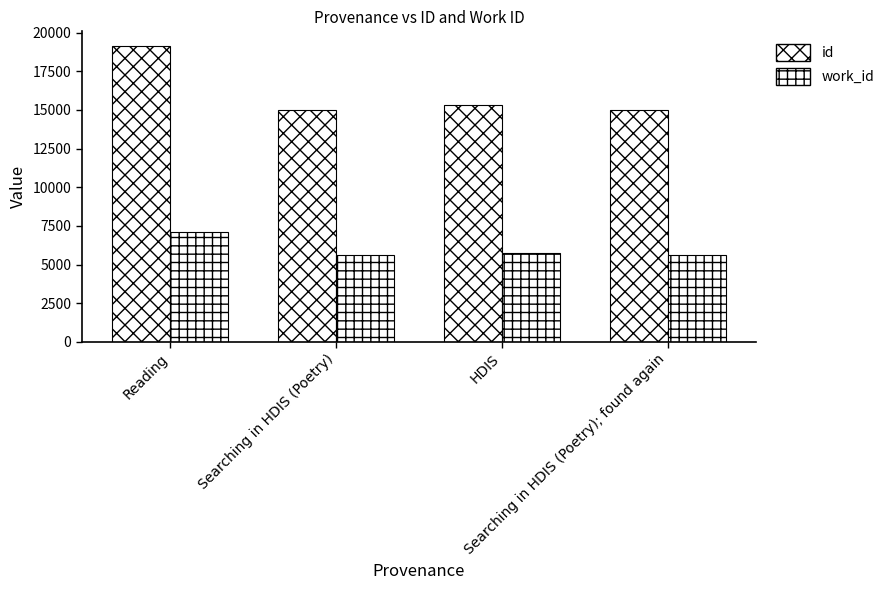

The value of id at HDIS is 15329. True or false?

True